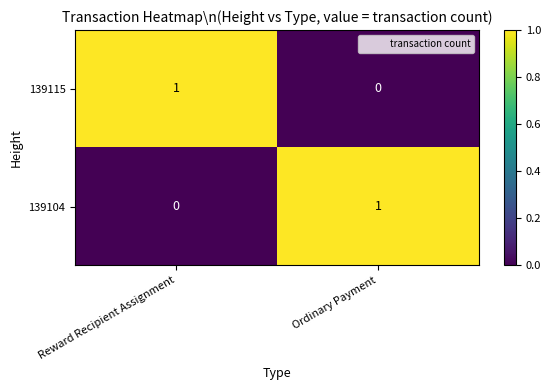

Is it true that 139104 equals 1 at Ordinary Payment?

True